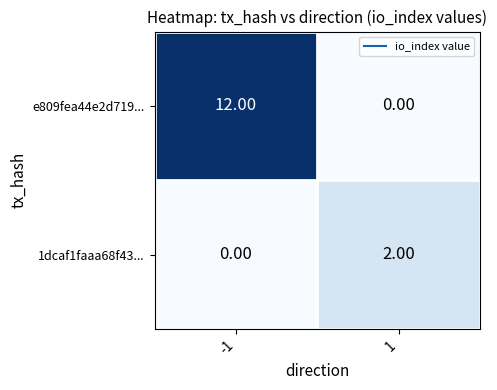

Which series has the largest total across all categories?

e809fea44e2d719...